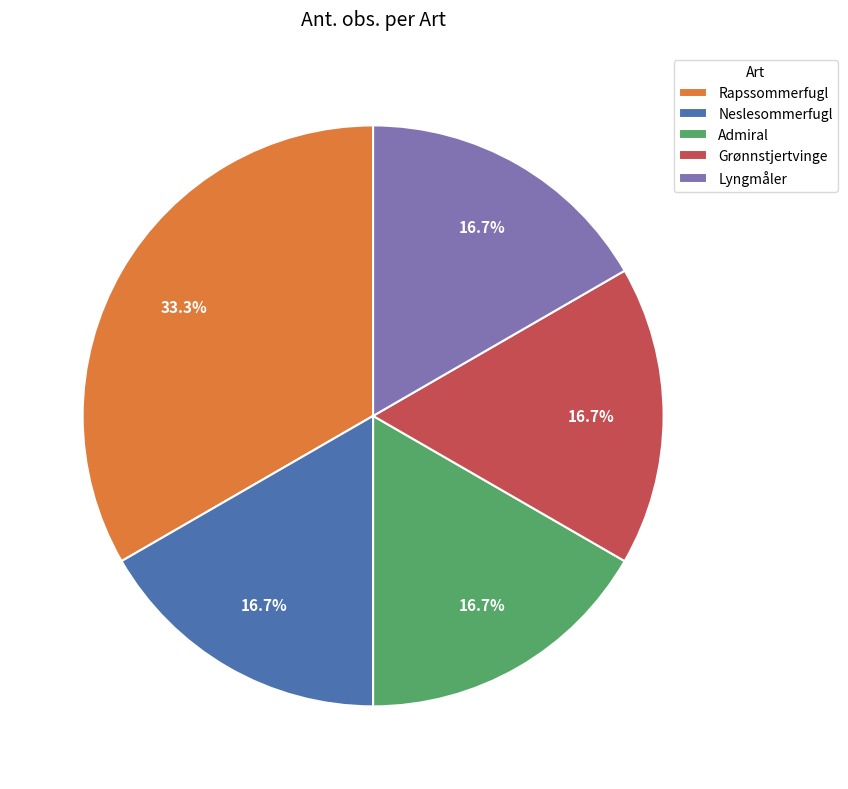

How many slices are in this pie chart?

5